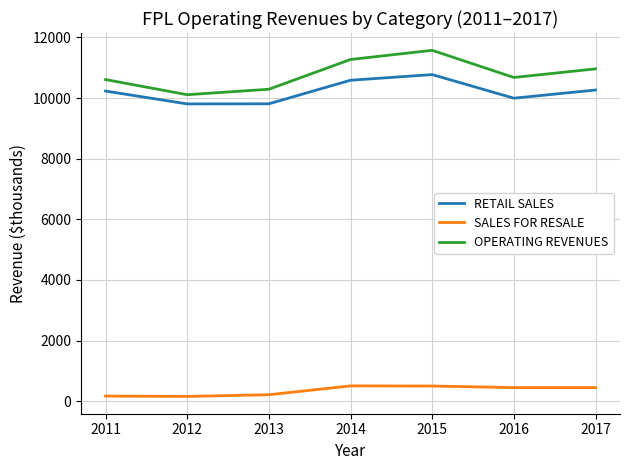

What is the difference between the maximum and second lowest values in the RETAIL SALES series?

963.7